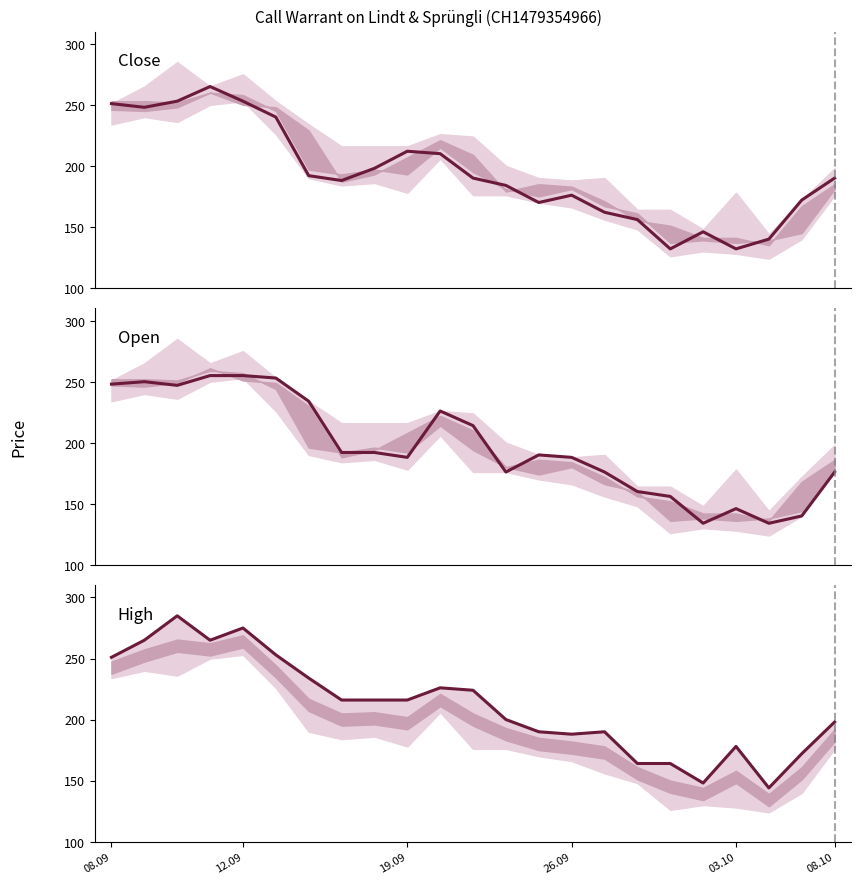

Which category has the lowest value across all series?

17